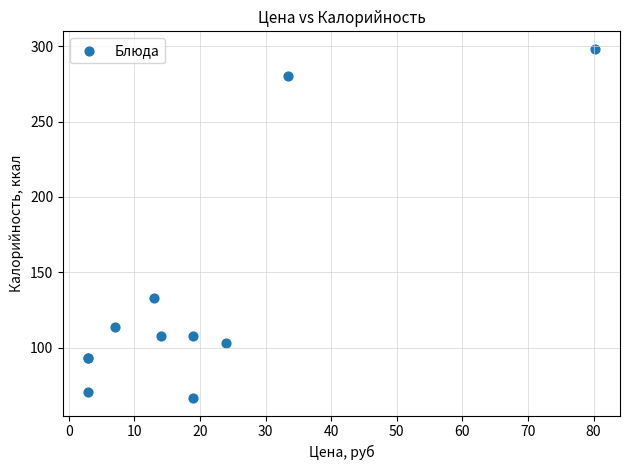

What Y value in the scatter plot is closest to 182?

133.0